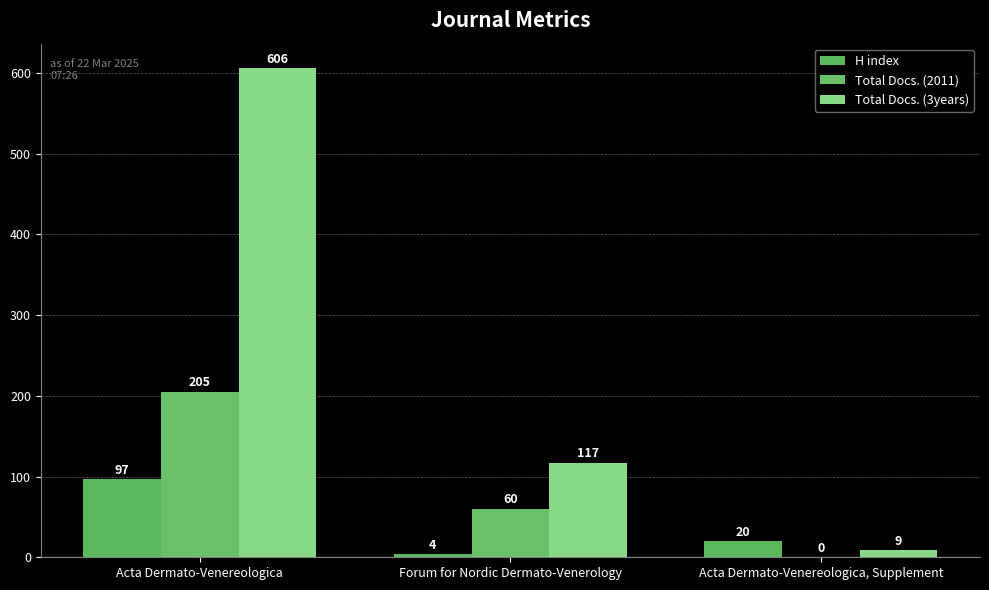

Reading left to right, extract all data points from this chart.

H index: 97	4	20
Total Docs. (2011): 205	60	0
Total Docs. (3years): 606	117	9